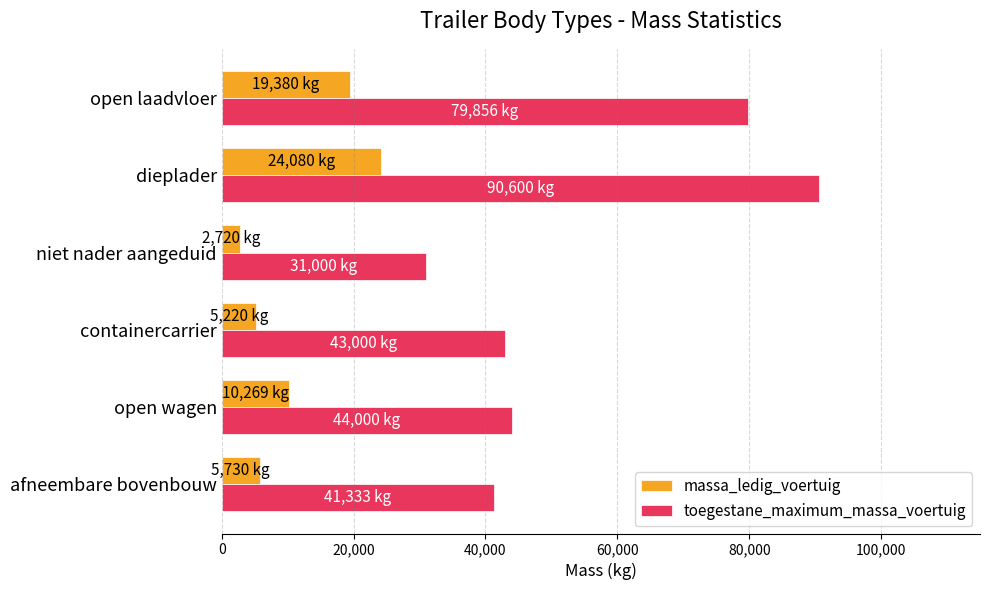

What is the sum of all massa_ledig_voertuig values?

67399